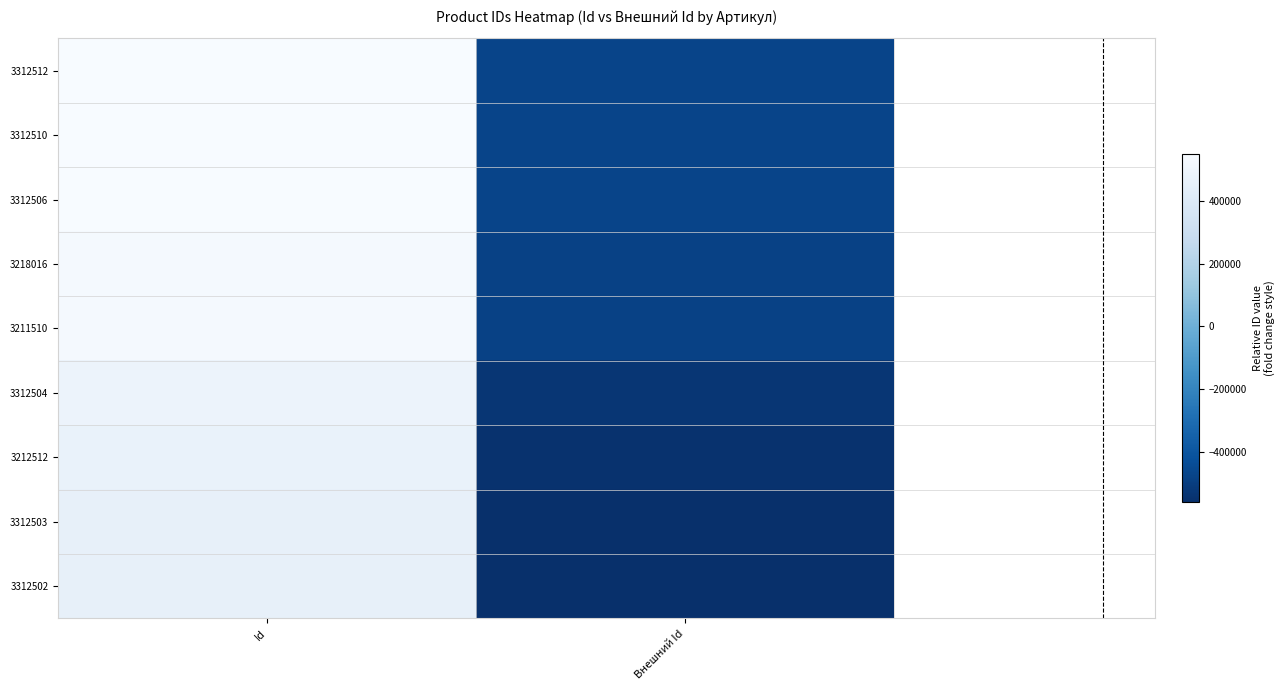

Which series has the largest total across all categories?

3312512